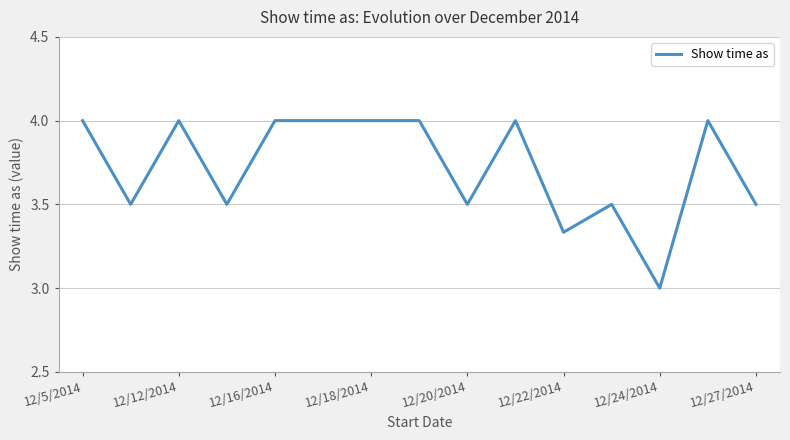

What is the difference between the maximum and minimum values?

1.0